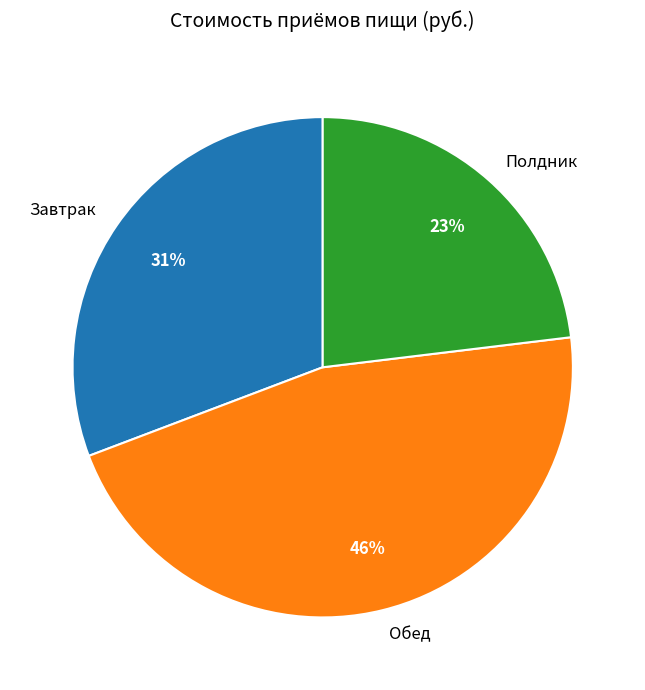

Combined, do Завтрак and Полдник account for over 50%?

Yes